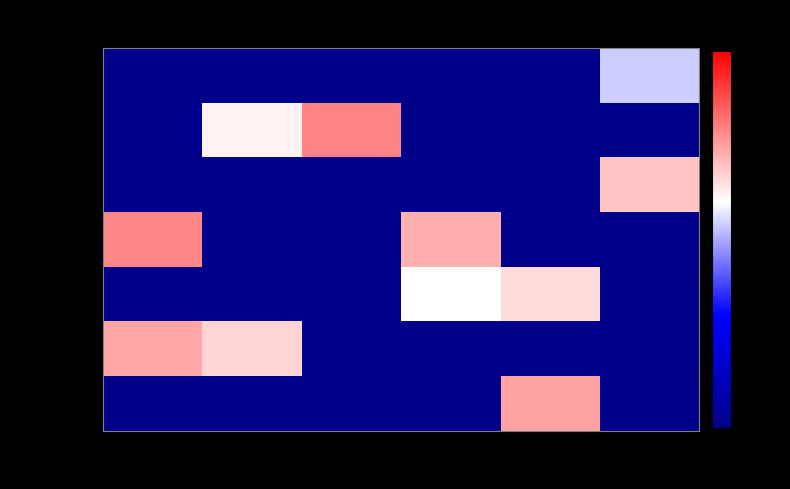

Reading left to right, transcribe all the data shown in this chart.

anoxanthi: Emberiz.=-0.3	Fringill.=-0.3	Icter.=-0.3	Passer.=-0.3	Ploce.=-0.3	Thraup.=1.0
argentina: Emberiz.=-0.3	Fringill.=1.2	Icter.=1.6	Passer.=-0.3	Ploce.=-0.3	Thraup.=-0.3
darwini: Emberiz.=-0.3	Fringill.=-0.3	Icter.=-0.3	Passer.=-0.3	Ploce.=-0.3	Thraup.=1.3
quadrifasciata: Emberiz.=1.6	Fringill.=-0.3	Icter.=-0.3	Passer.=1.4	Ploce.=-0.3	Thraup.=-0.3
queleae: Emberiz.=-0.3	Fringill.=-0.3	Icter.=-0.3	Passer.=1.1	Ploce.=1.3	Thraup.=-0.3
serini: Emberiz.=1.5	Fringill.=1.3	Icter.=-0.3	Passer.=-0.3	Ploce.=-0.3	Thraup.=-0.3
textoris: Emberiz.=-0.3	Fringill.=-0.3	Icter.=-0.3	Passer.=-0.3	Ploce.=1.5	Thraup.=-0.3